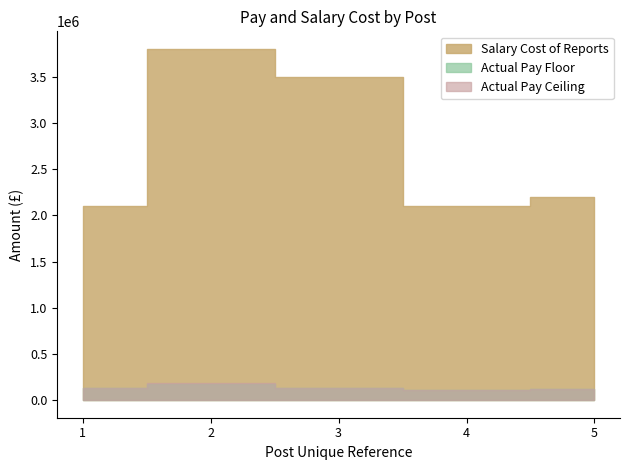

Which series has the widest spread of values?

Salary Cost of Reports